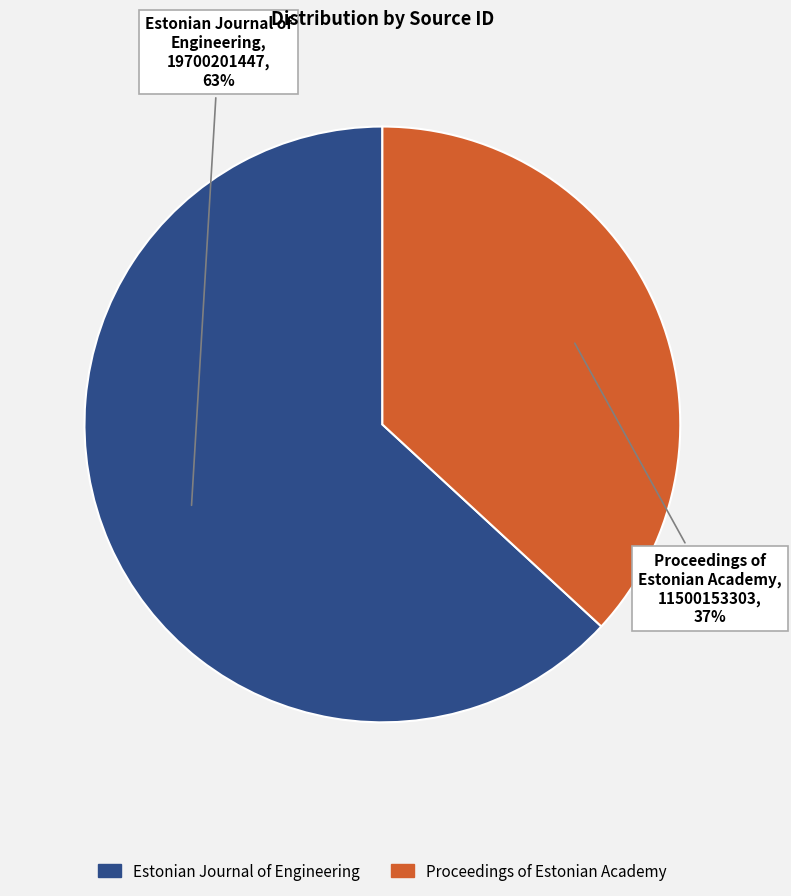

To the nearest percent, what is the difference between the largest and smallest slice percentages?

26%